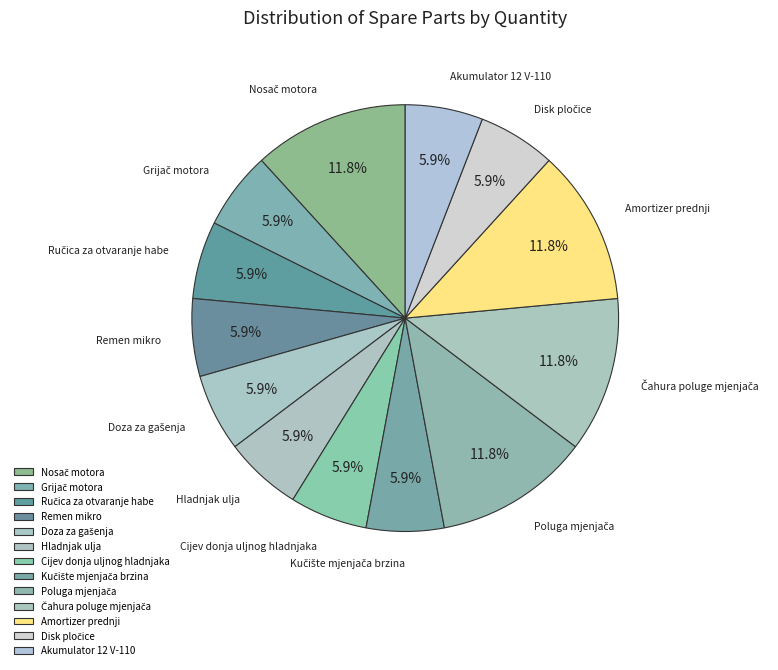

How many segments does this pie chart have?

13